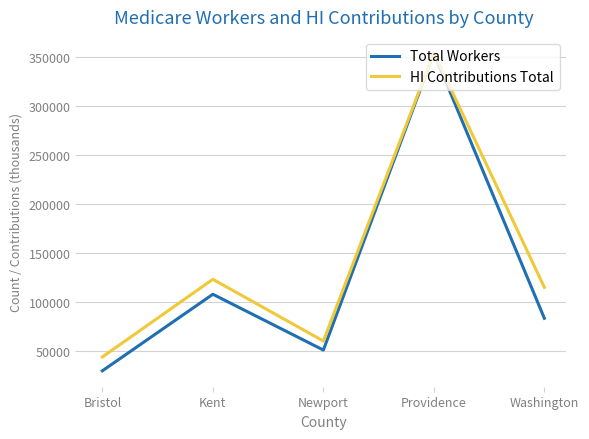

The value of Total Workers at Newport is 73127. True or false?

False